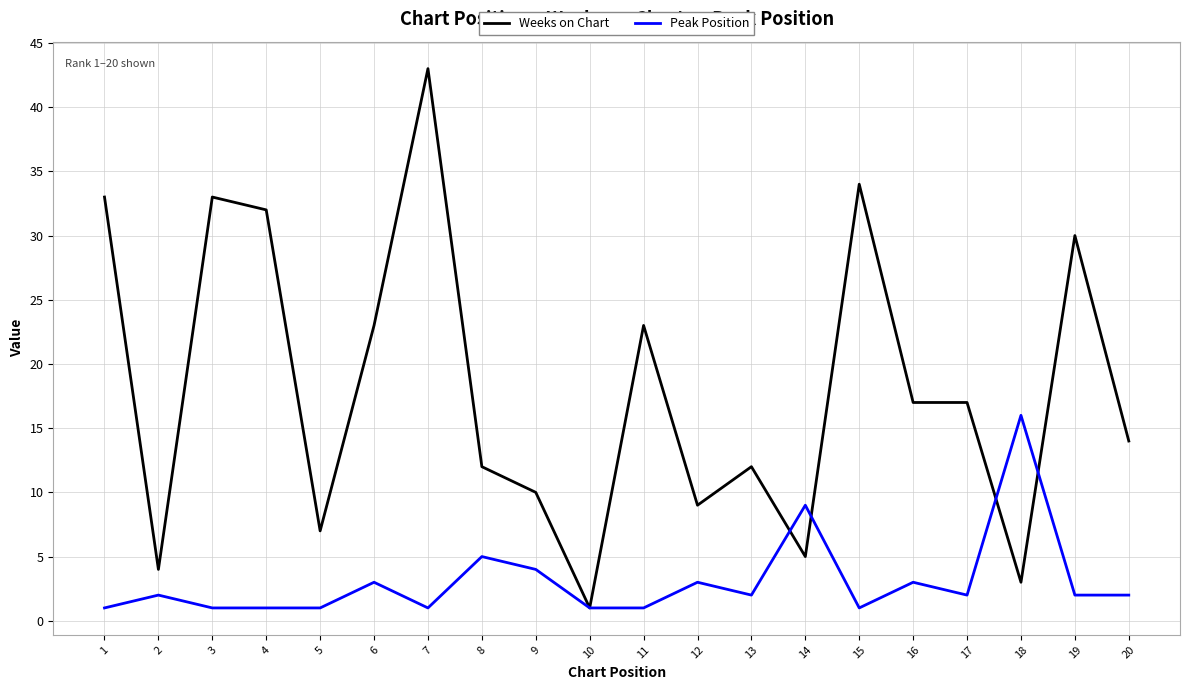

The Peak Position series shows 16 at 18. True or false?

True